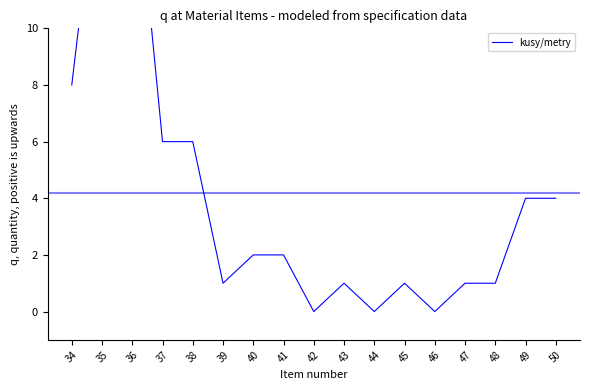

What is the value of the 3rd point from the left?

17